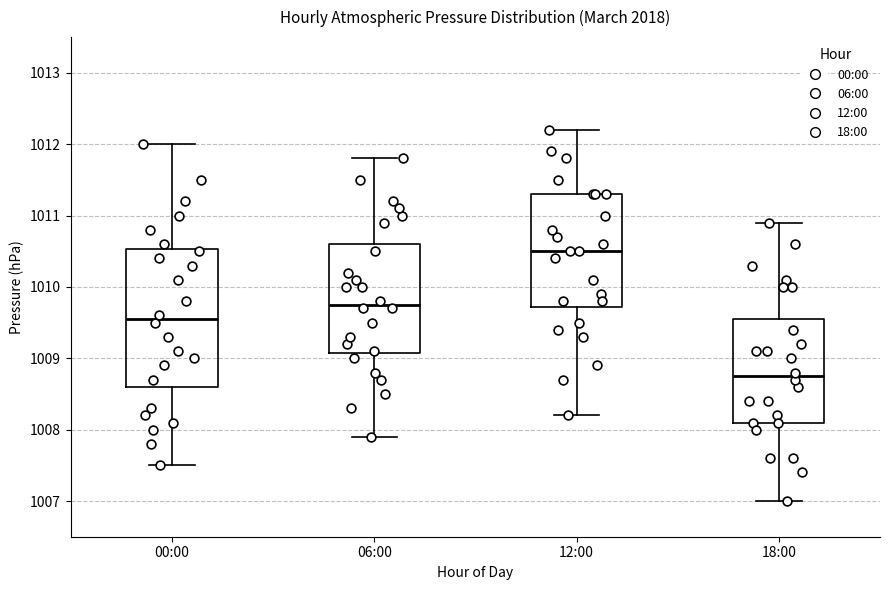

Reading left to right, transcribe this box plot: for each box, give where its median line is, the range the box spans, and where its two whiskers end, as read against the y-axis. The values are not printed on the chart, so give them approximately, as read against the axis.

00:00: median 1009.6, box 1008.6 to 1010.5, whiskers 1007.5 to 1012.0
06:00: median 1009.8, box 1009.1 to 1010.6, whiskers 1007.9 to 1011.8
12:00: median 1010.5, box 1009.7 to 1011.3, whiskers 1008.2 to 1012.2
18:00: median 1008.8, box 1008.1 to 1009.6, whiskers 1007.0 to 1010.9